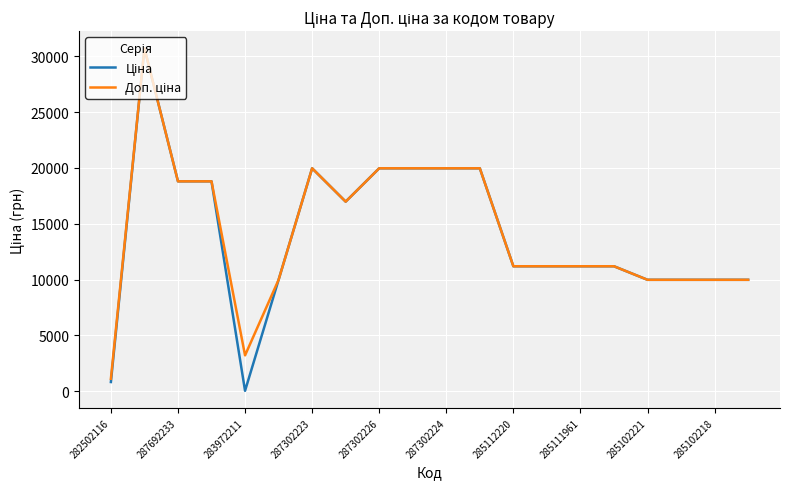

Which series has the largest total across all categories?

Доп. ціна